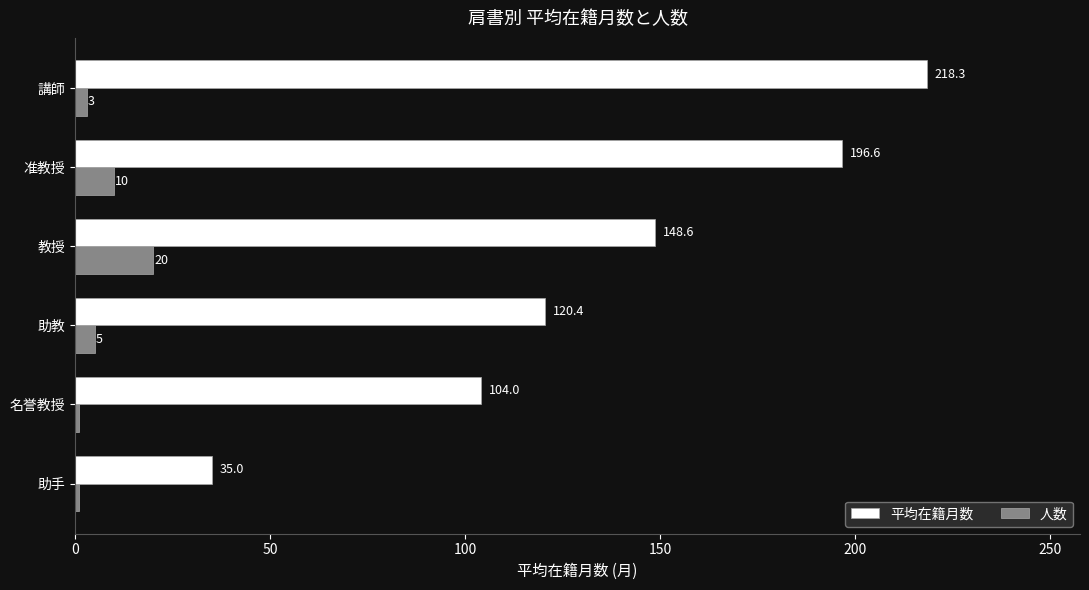

How many data points in 平均在籍月数 are above 148?

3